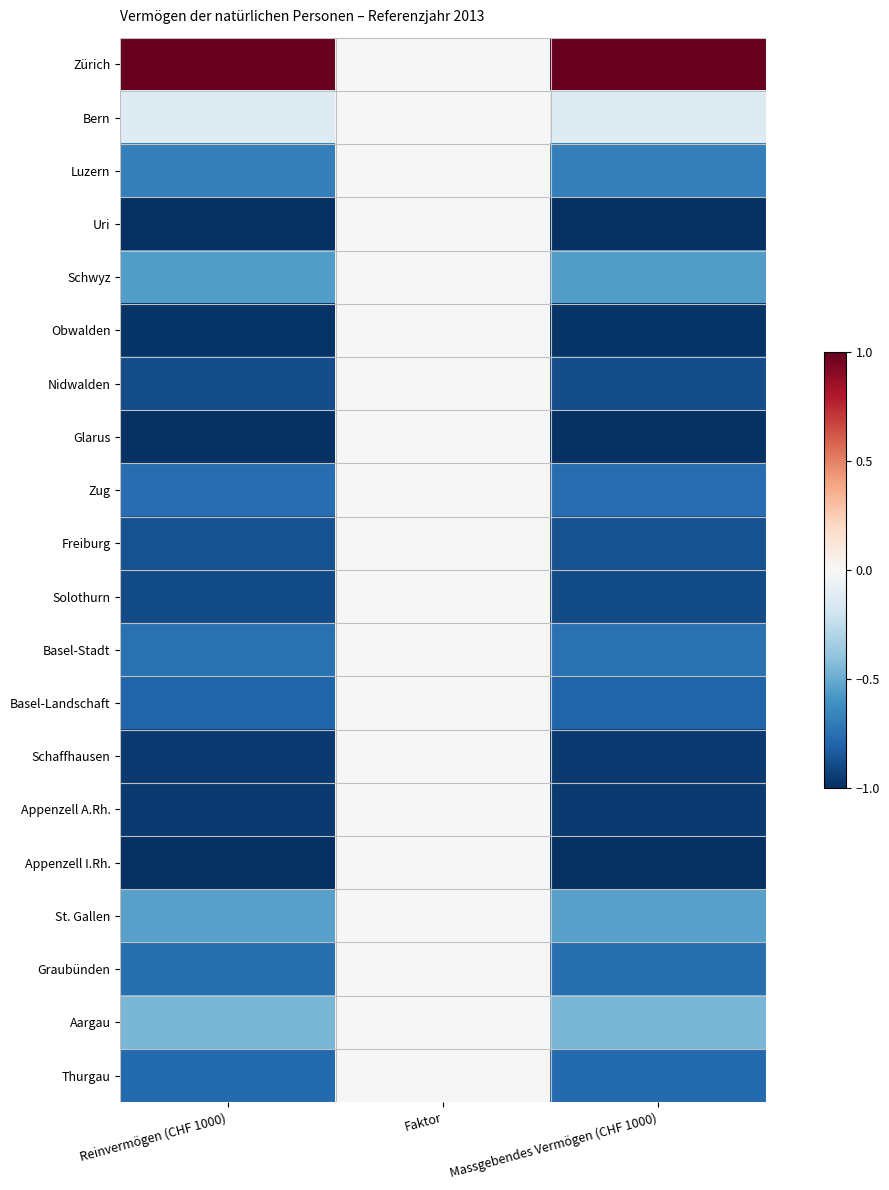

Which series has the widest spread of values?

Zürich